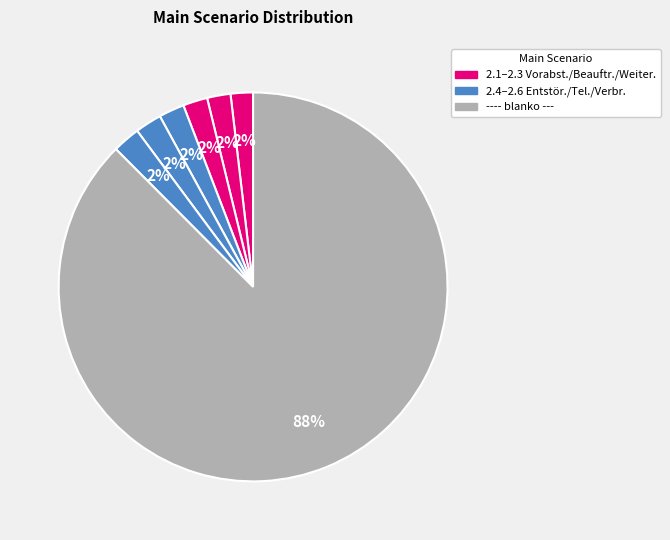

How many segments does this pie chart have?

7